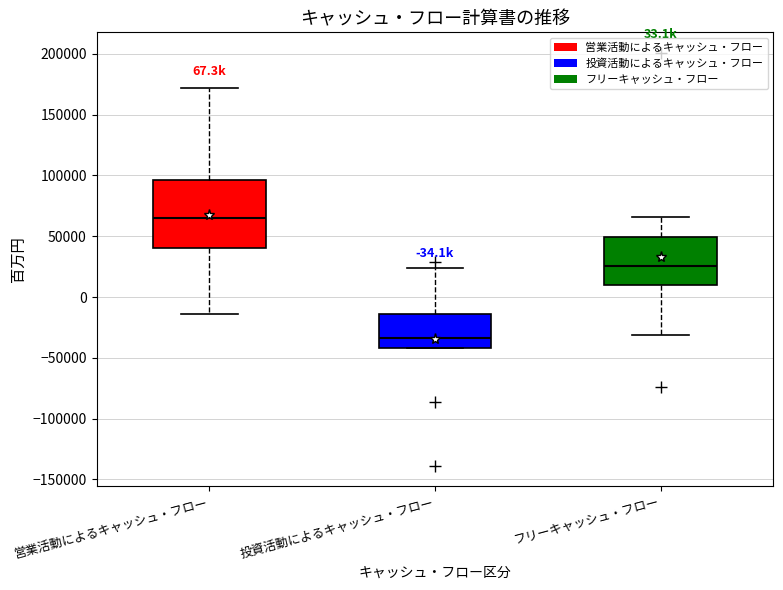

Reading left to right, read every box against the y-axis: the position of its median line, the range the box covers, and the ends of its whiskers. The values are not printed on the chart, so give them approximately, as read against the axis.

営業活動によるキャッシュ・フロー: median 65000, box 40000 to 95000, whiskers -15000 to 170000
投資活動によるキャッシュ・フロー: median -35000, box -40000 to -15000, whiskers -40000 to 25000
フリーキャッシュ・フロー: median 25000, box 10000 to 50000, whiskers -30000 to 65000